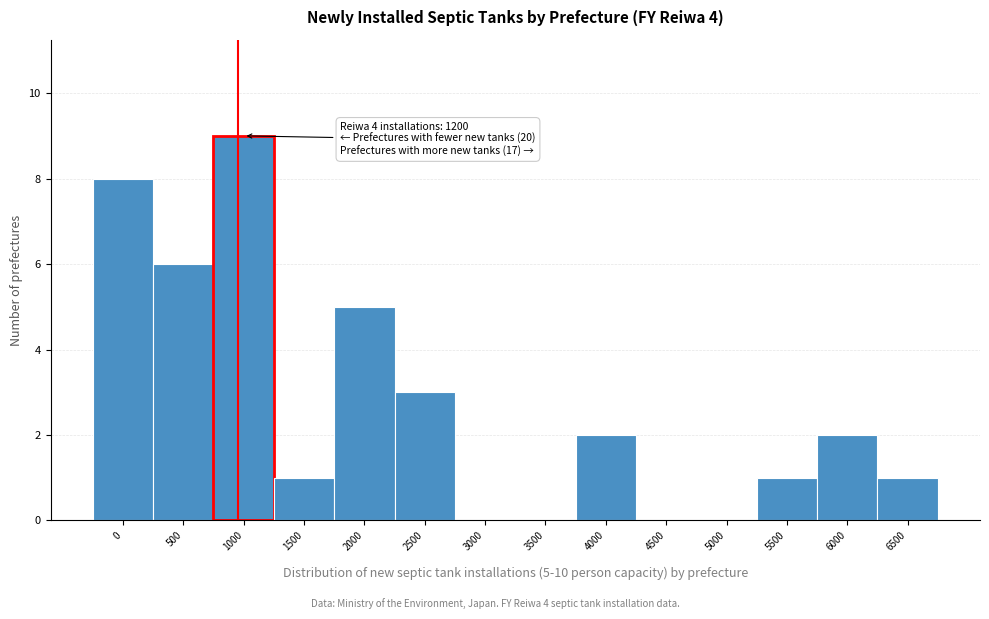

Reading left to right, extract all data points from this chart.

0=8	500=6	1000=9	1500=1	2000=5	2500=3	3000=0	3500=0	4000=2	4500=0	5000=0	5500=1	6000=2	6500=1